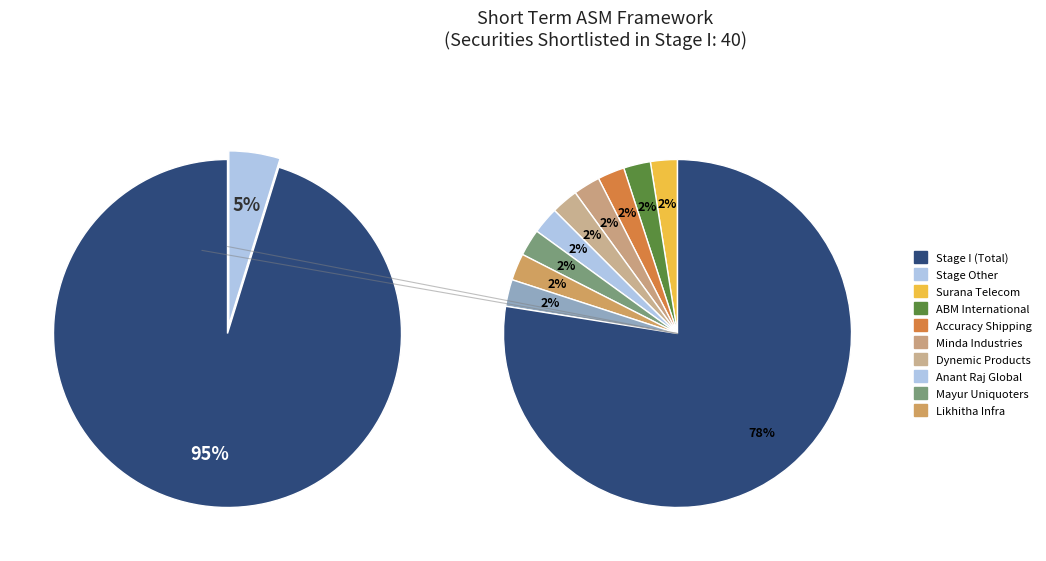

To the nearest percent, what is the combined percentage of Stage I and Other?

100%